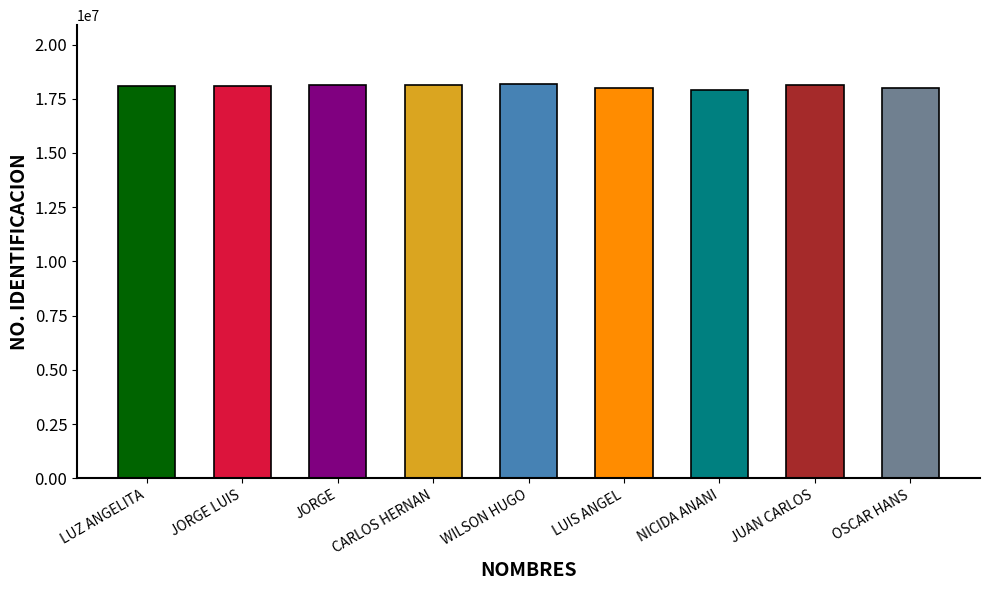

What is the change in value from LUZ ANGELITA to LUIS ANGEL?

-91182